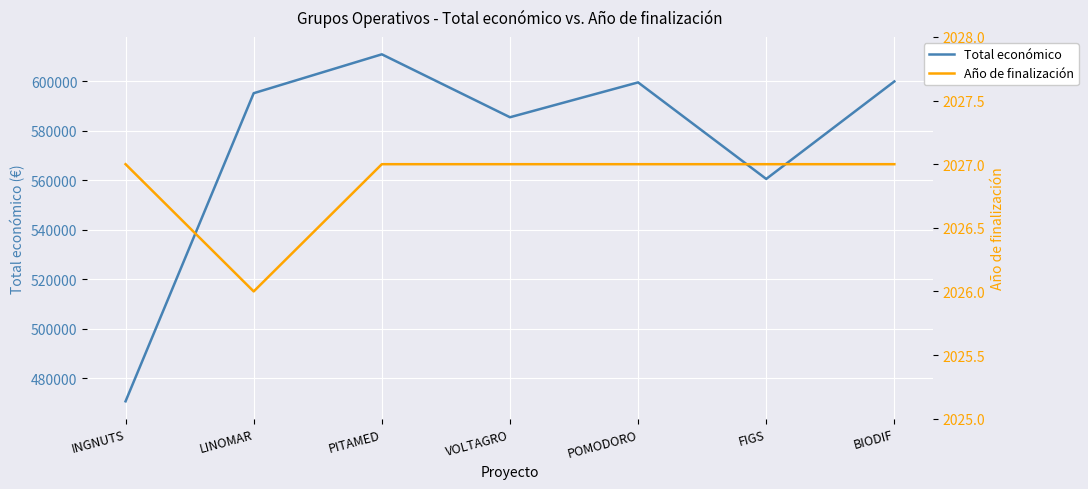

List the labels in order of Total económico value, smallest first.

INGNUTS, FIGS, VOLTAGRO, LINOMAR, POMODORO, BIODIF, PITAMED